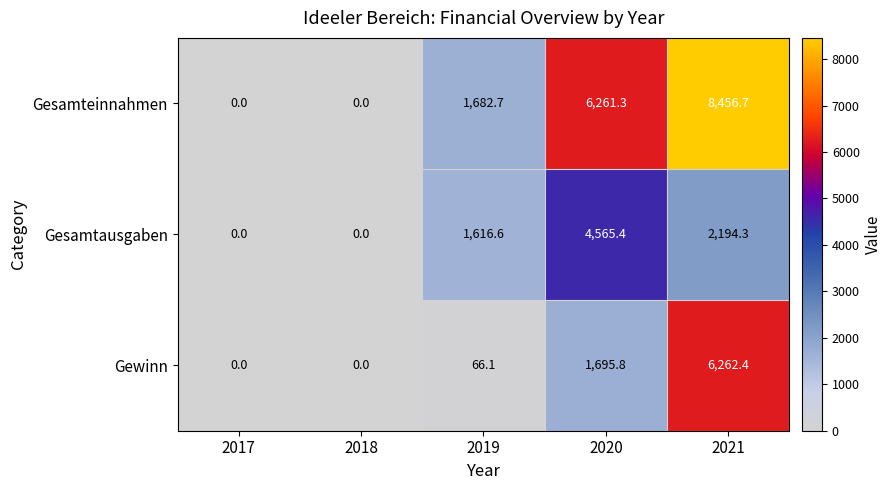

What is the difference between the maximum and minimum values in the Gesamtausgaben series?

4565.4